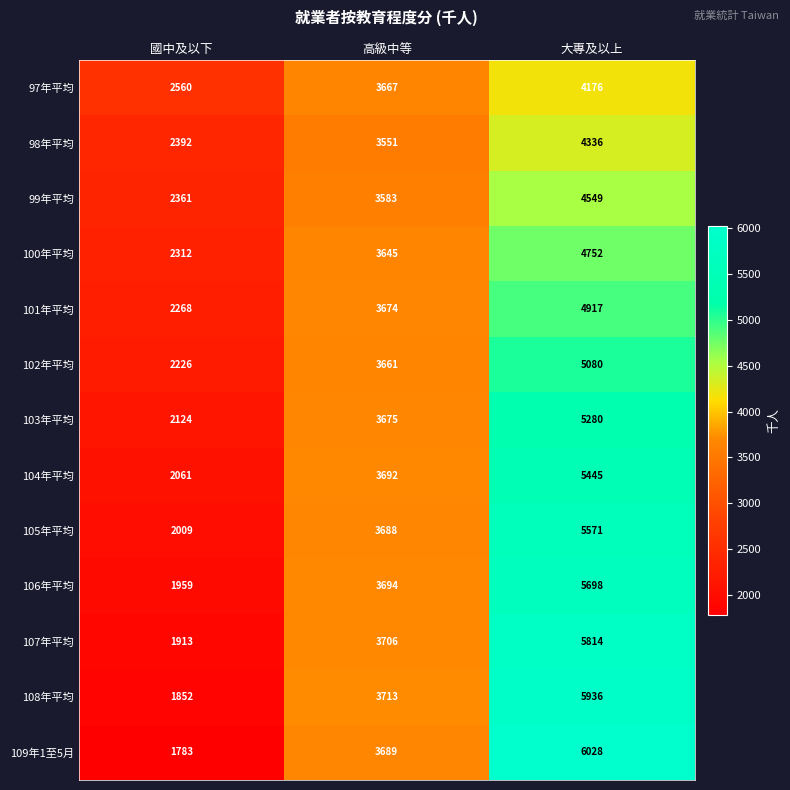

Count the 100年平均 values in the range 2312 to 4752.

3